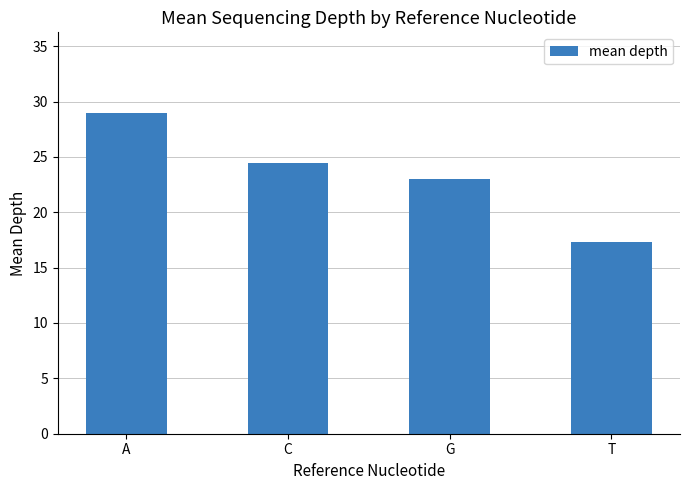

How many distinct data groups are displayed?

1